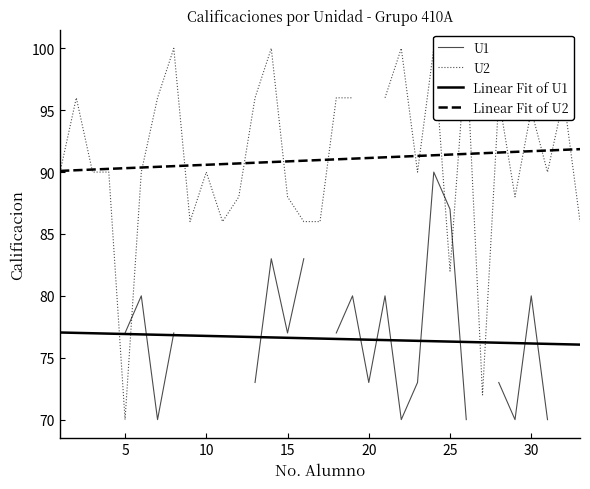

What is the greatest value displayed?

100.0